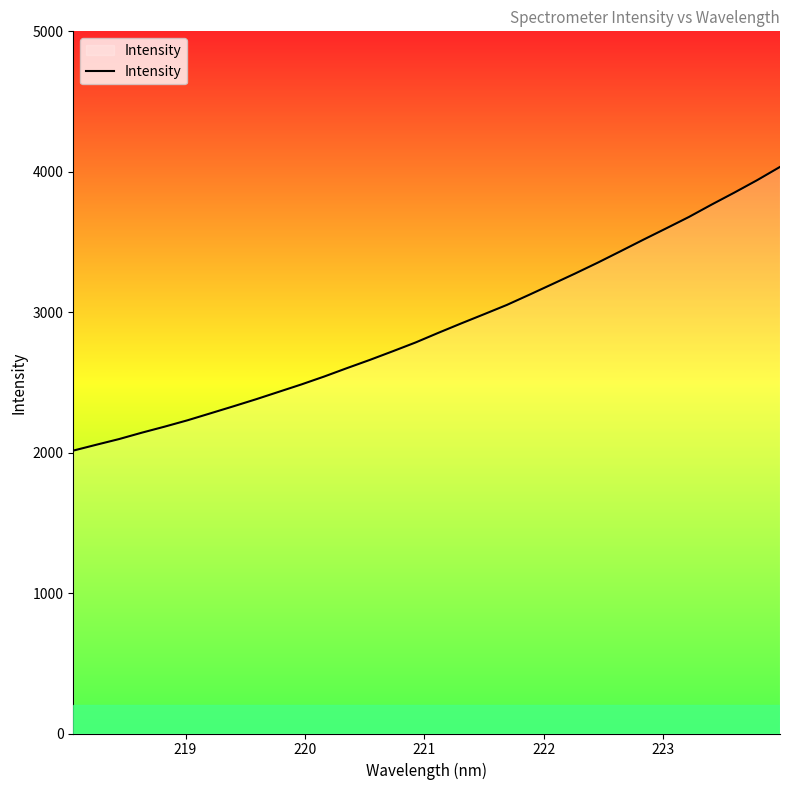

What is the greatest value displayed?

4034.6